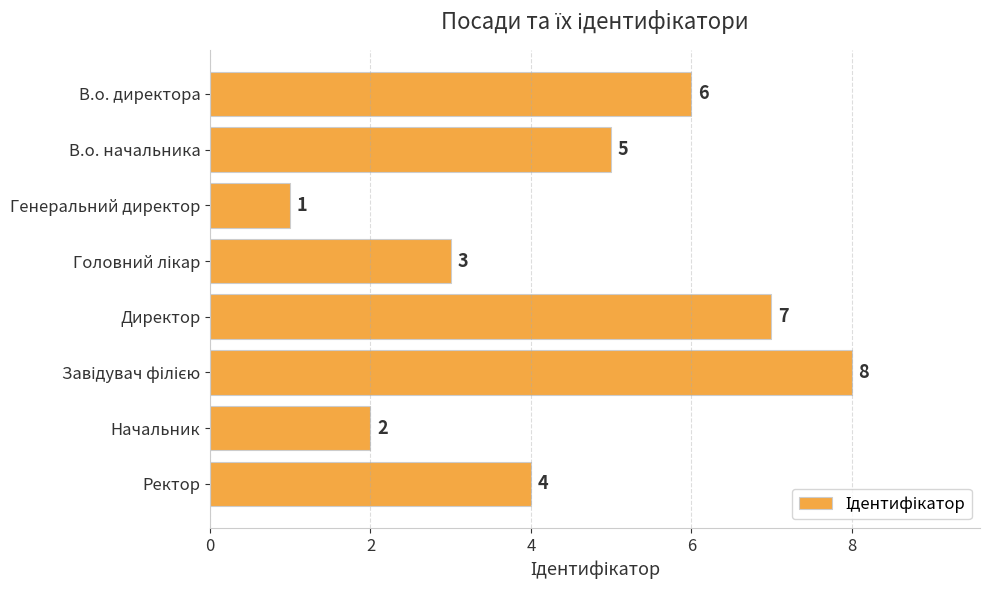

Reading bottom to top, transcribe all the data shown in this chart.

4	2	8	7	3	1	5	6